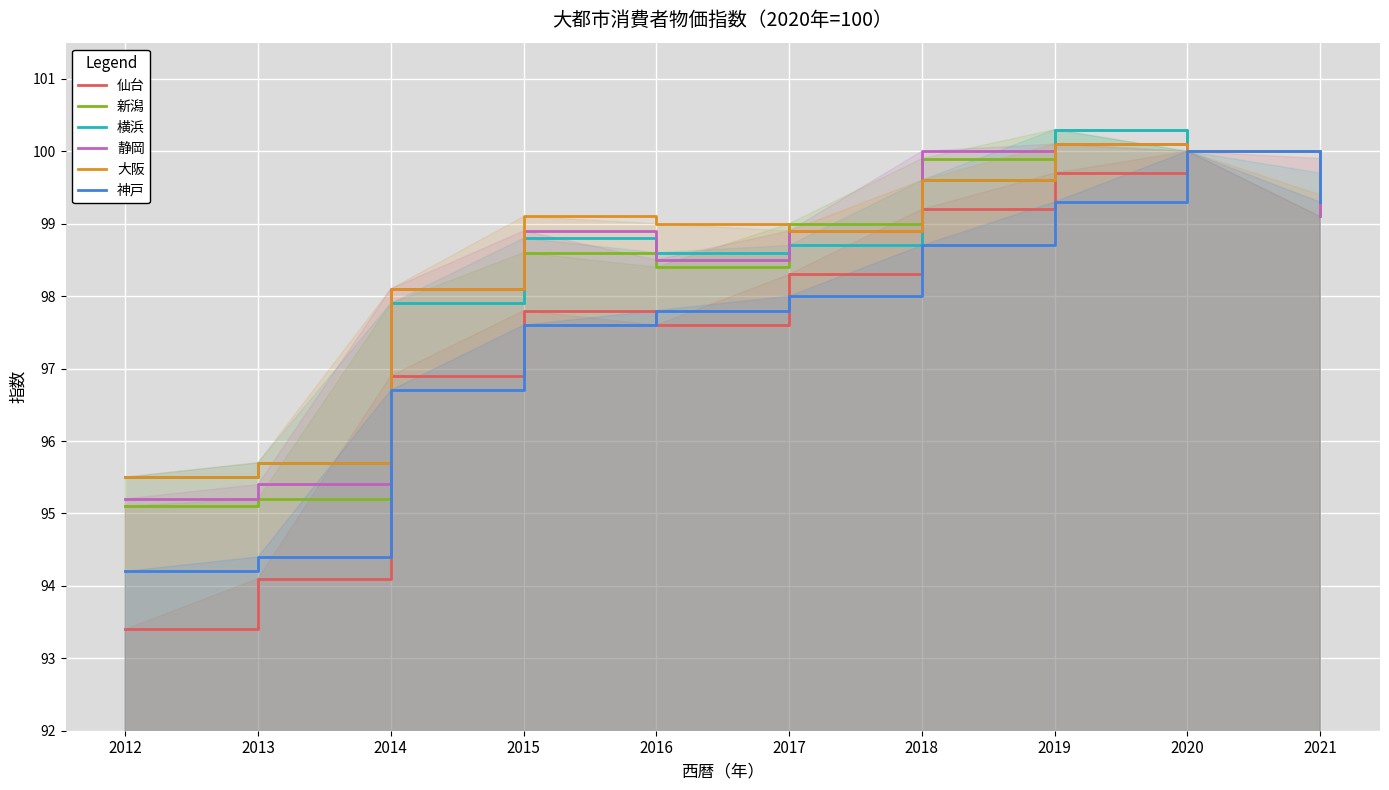

Which series has the largest total across all categories?

大阪